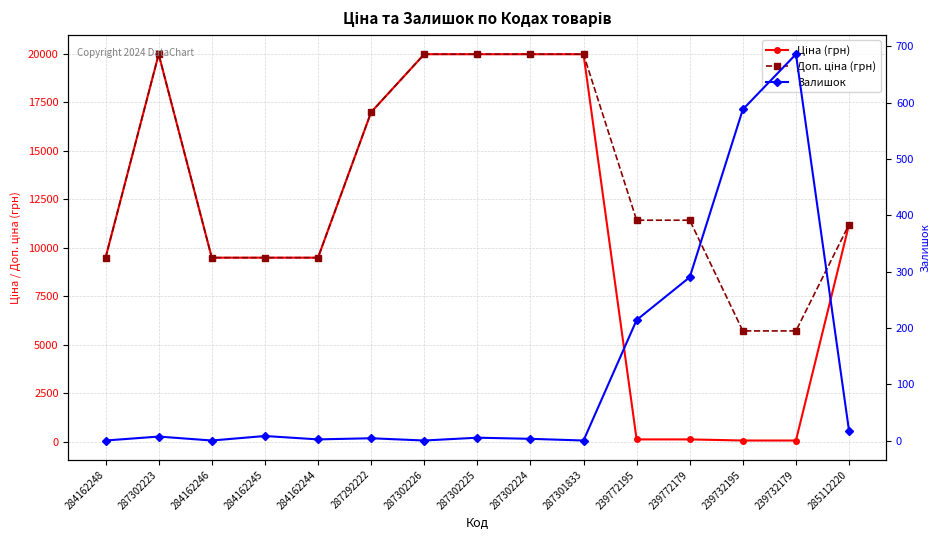

What is the sum of all Ціна (грн) values?

166247.9